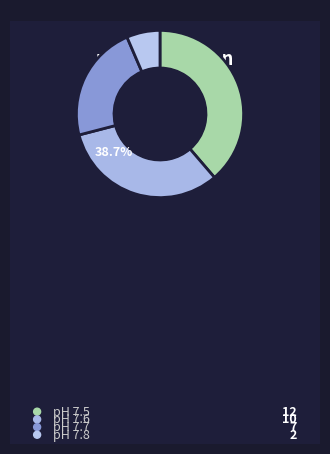

Does Day 24 account for over 50% of the chart?

No